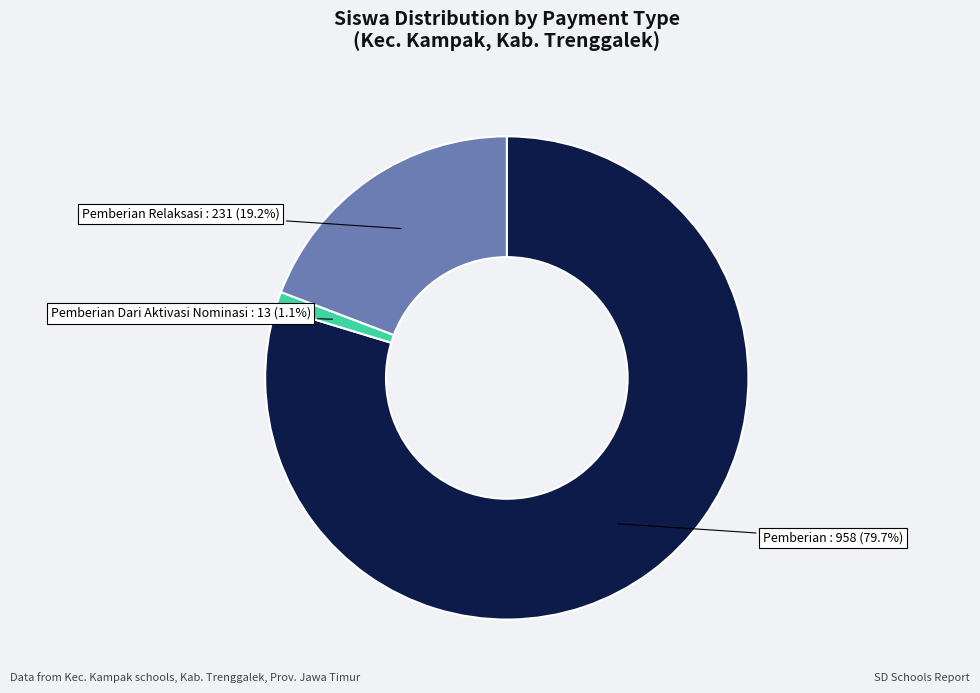

Is there a majority slice in this chart?

Yes